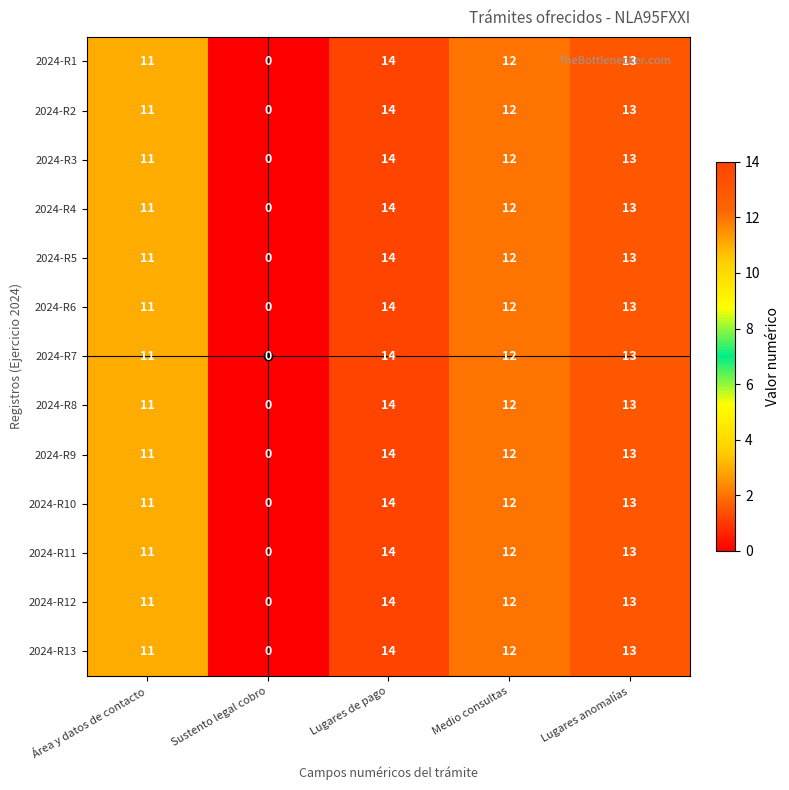

Count the number of data series in this chart.

13